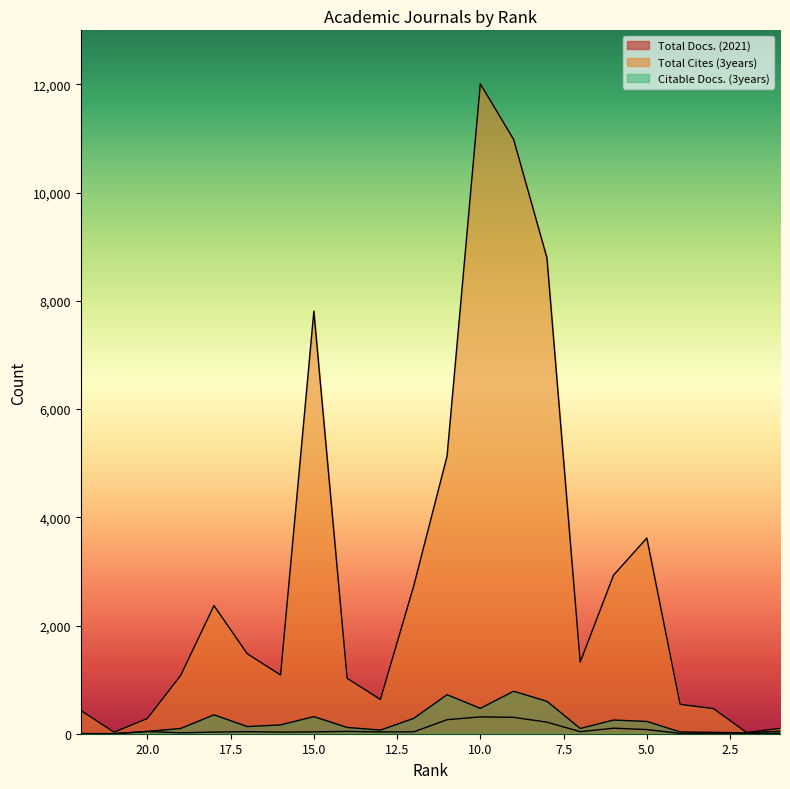

Where is the first local minimum for Citable Docs. (3years)?

17